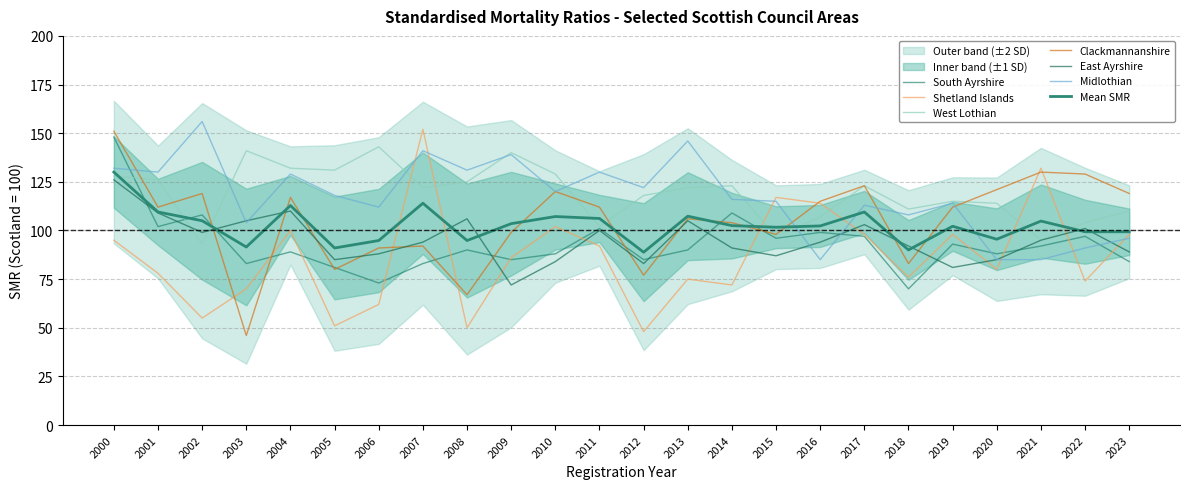

True or false: Midlothian and East Ayrshire intersect in this chart.

True